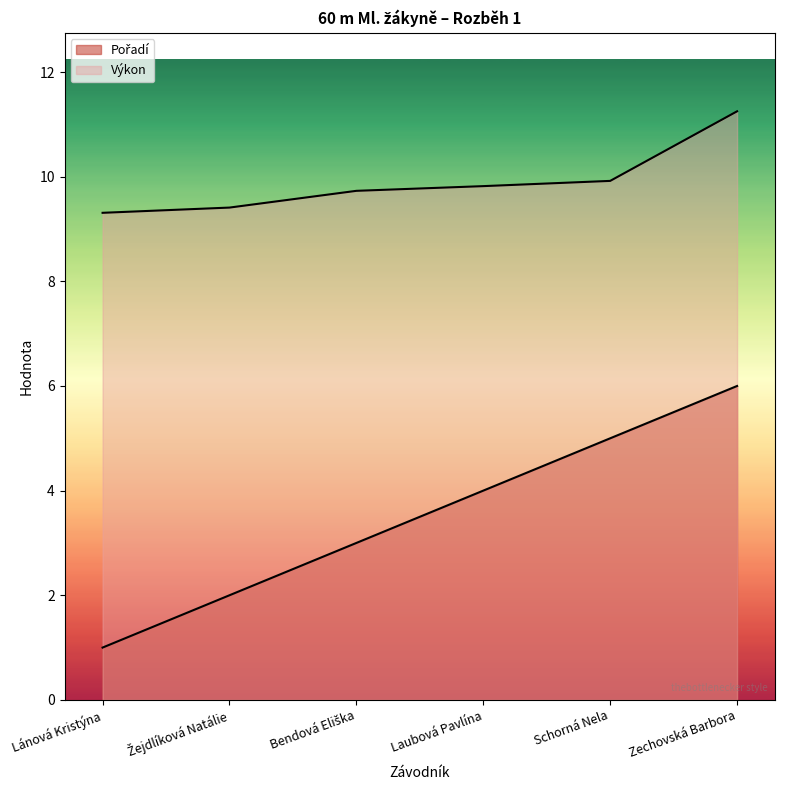

Which series has the largest total across all categories?

Výkon